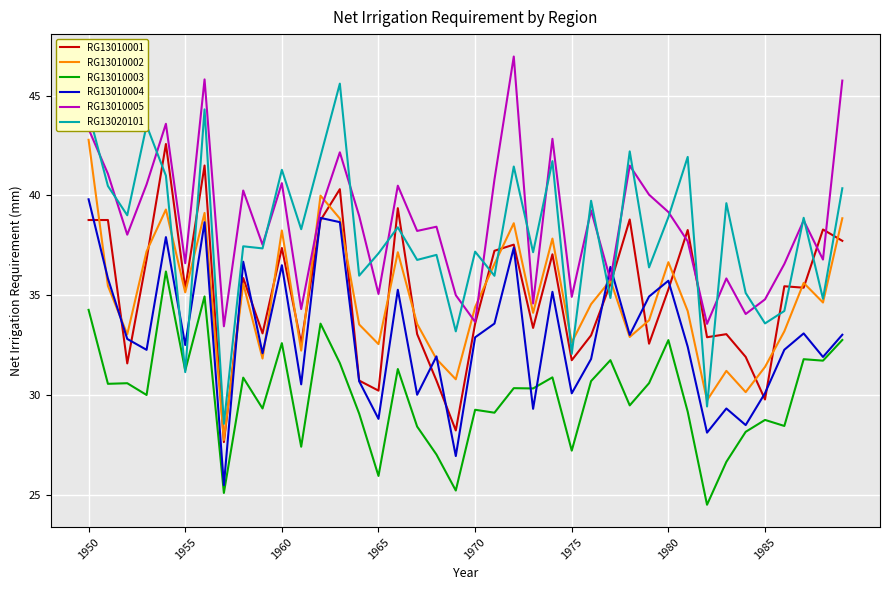

How many interior local peaks does the RG13010002 series have?

12